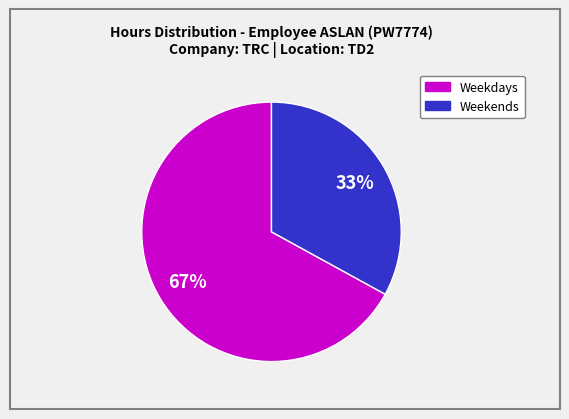

To the nearest percent, what is the average slice percentage?

50%